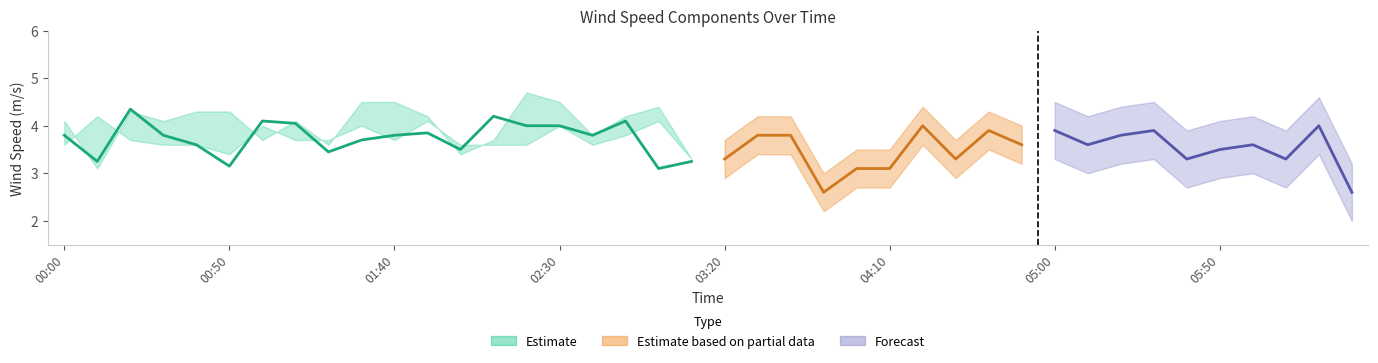

What is the difference between the highest and lowest values at 2008/05/25 02:50?

1.0